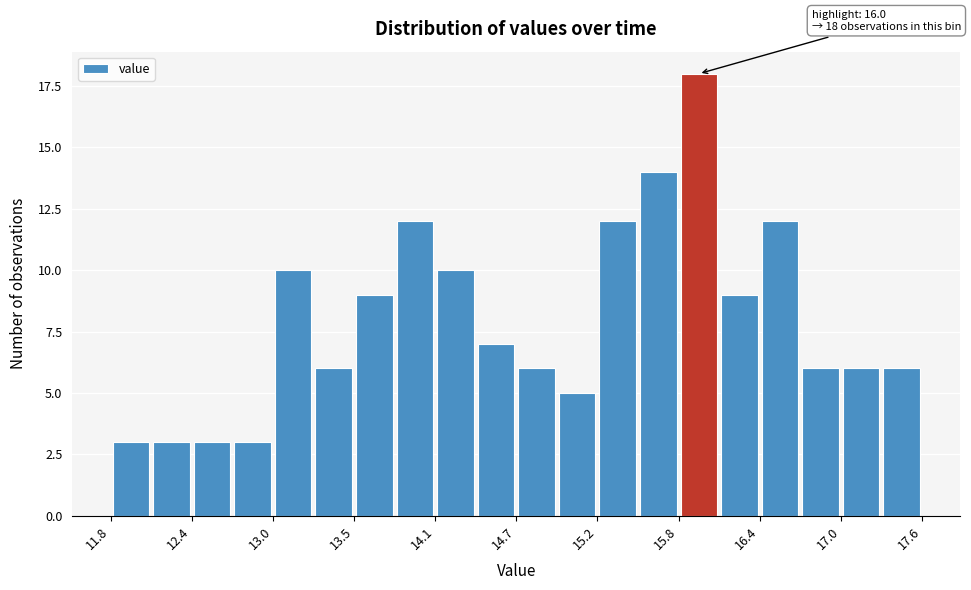

Around what value on the x-axis is the tallest bar? Give the approximate position of its centre, as read against the axis.

16.0